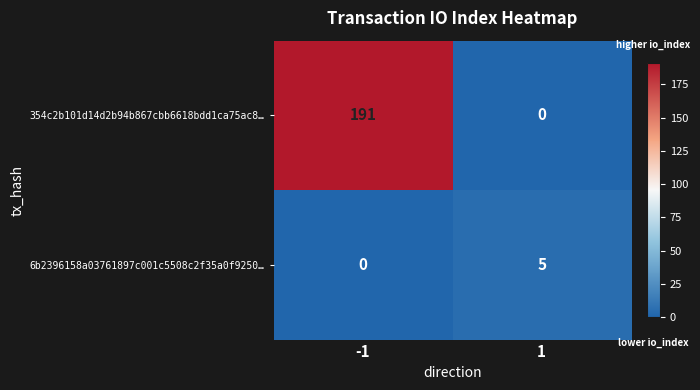

Rank the series by their average value, from lowest to highest.

6b2396158a03761897c001c5508c2f35a0f9250…, 354c2b101d14d2b94b867cbb6618bdd1ca75ac8…